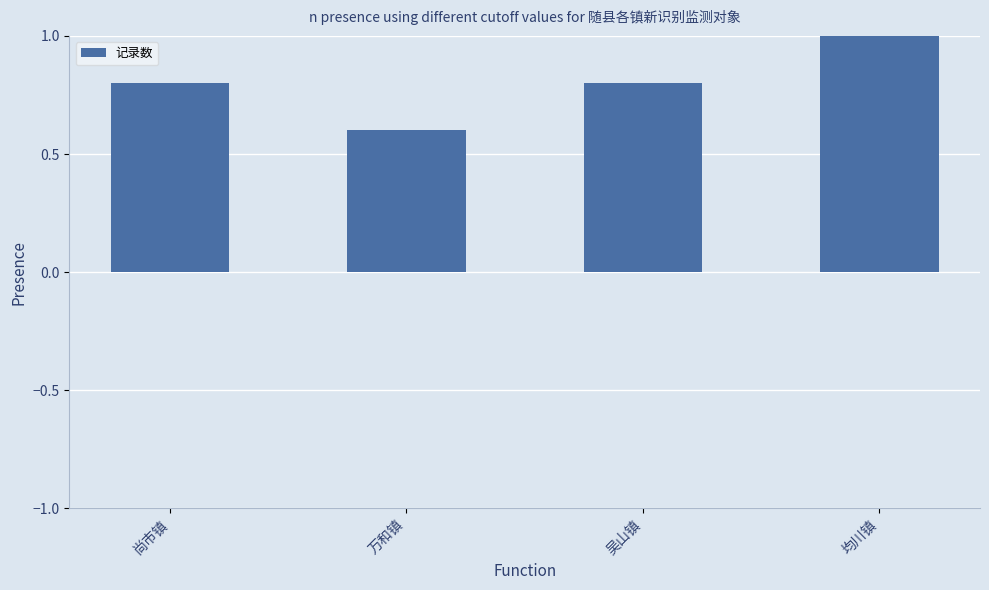

The value at 万和镇 is 1.0. True or false?

False